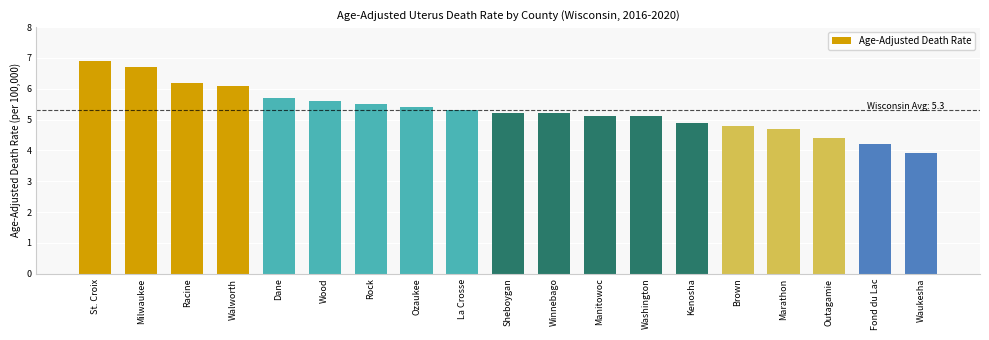

What is the approximate value at Wood?

5.6